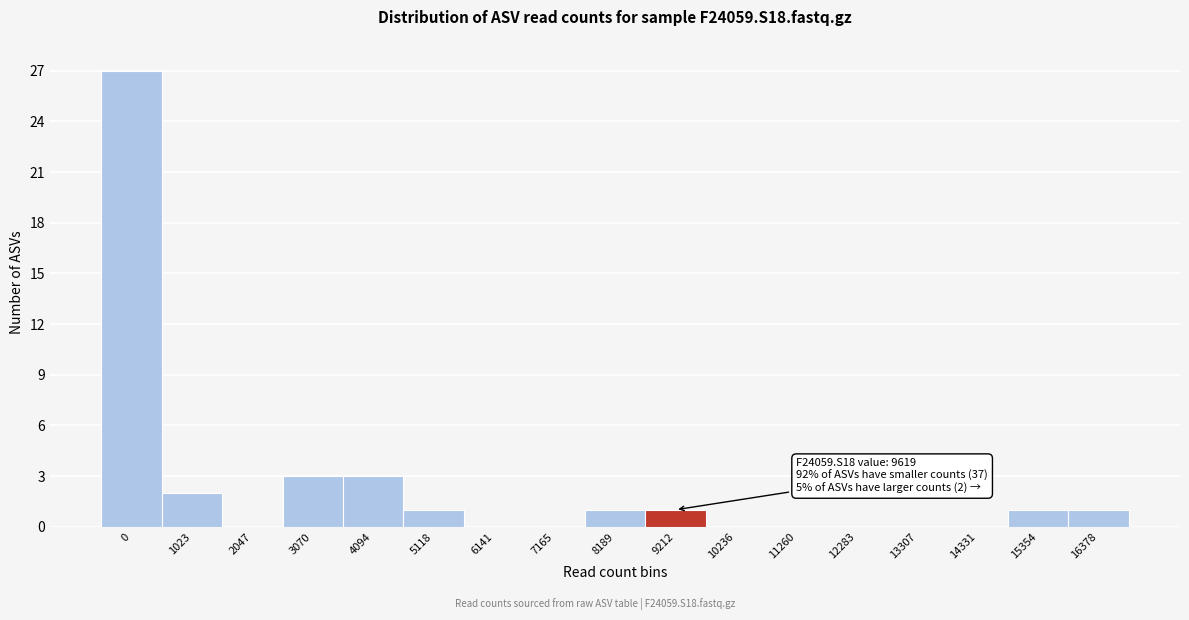

Reading left to right, transcribe all the data shown in this chart.

0=27	1023=2	2047=0	3070=3	4094=3	5118=1	6141=0	7165=0	8189=1	9212=1	10236=0	11260=0	12283=0	13307=0	14331=0	15354=1	16378=1